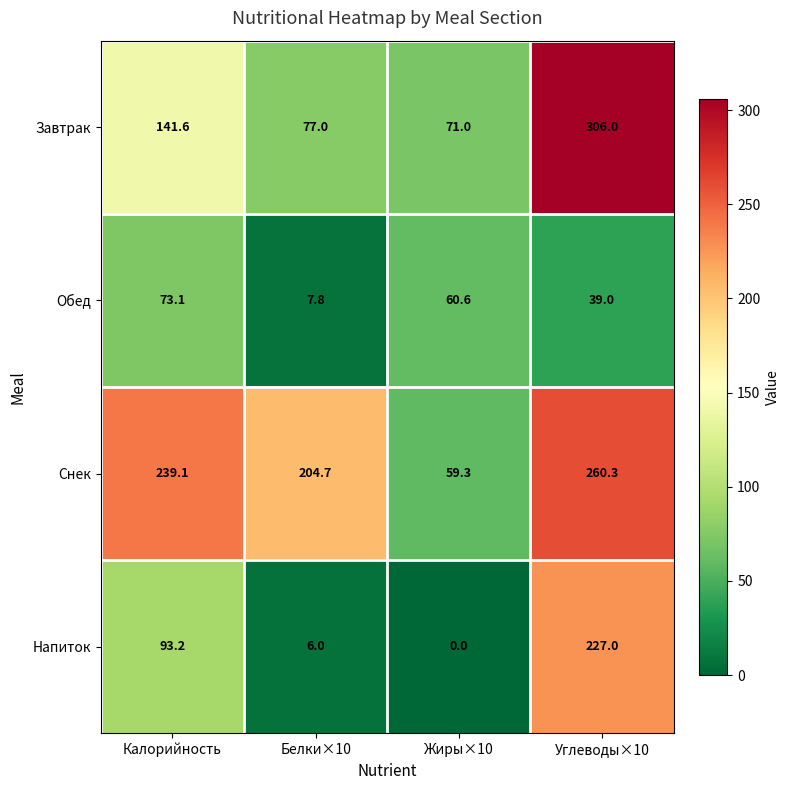

What is the difference between the maximum and second lowest values in the Обед series?

34.1